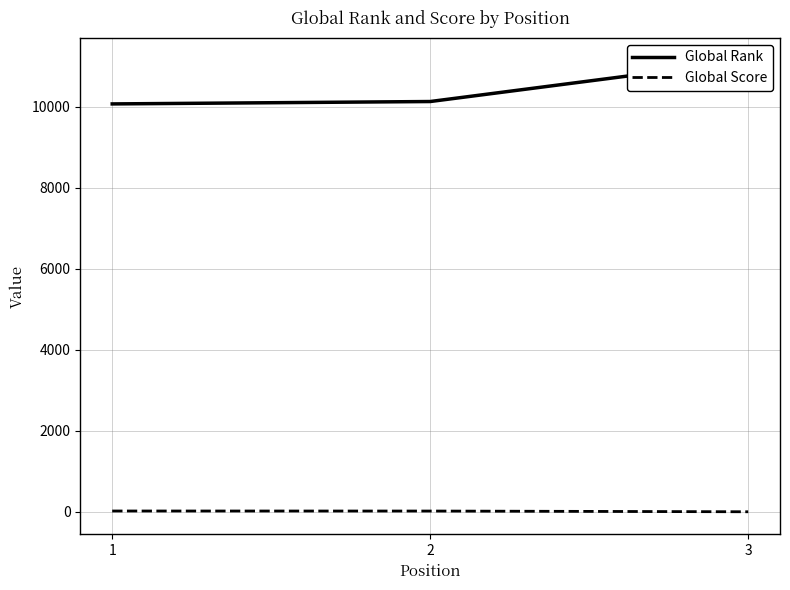

Reading right to left, list all the values displayed in this chart.

Global Rank: 3=11136	2=10123	1=10064
Global Score: 3=1	2=19	1=20